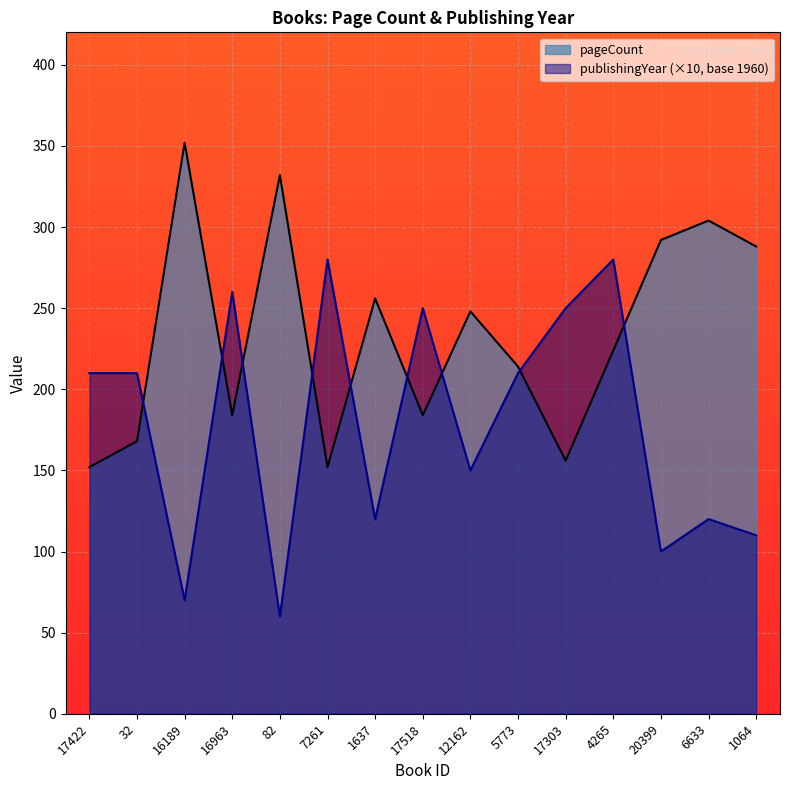

What is the difference between the publishingYear values at 17303 and 12162?

100